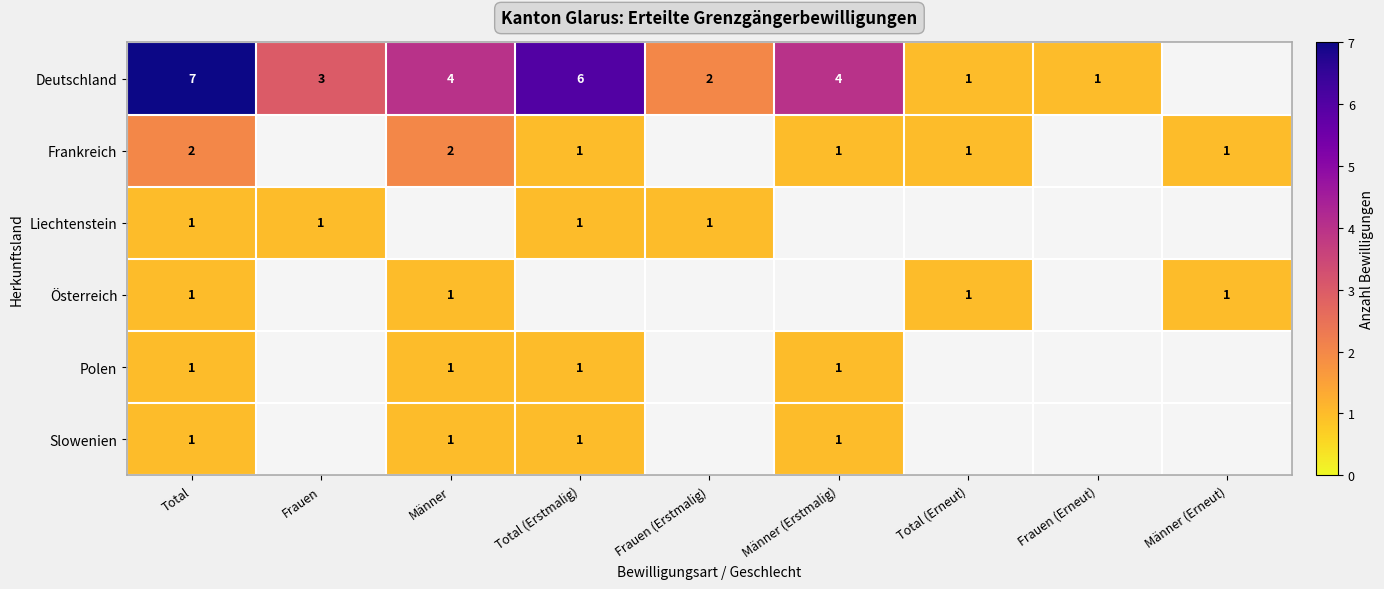

At which category does the chart reach its minimum across all series?

Männer (Erneut)